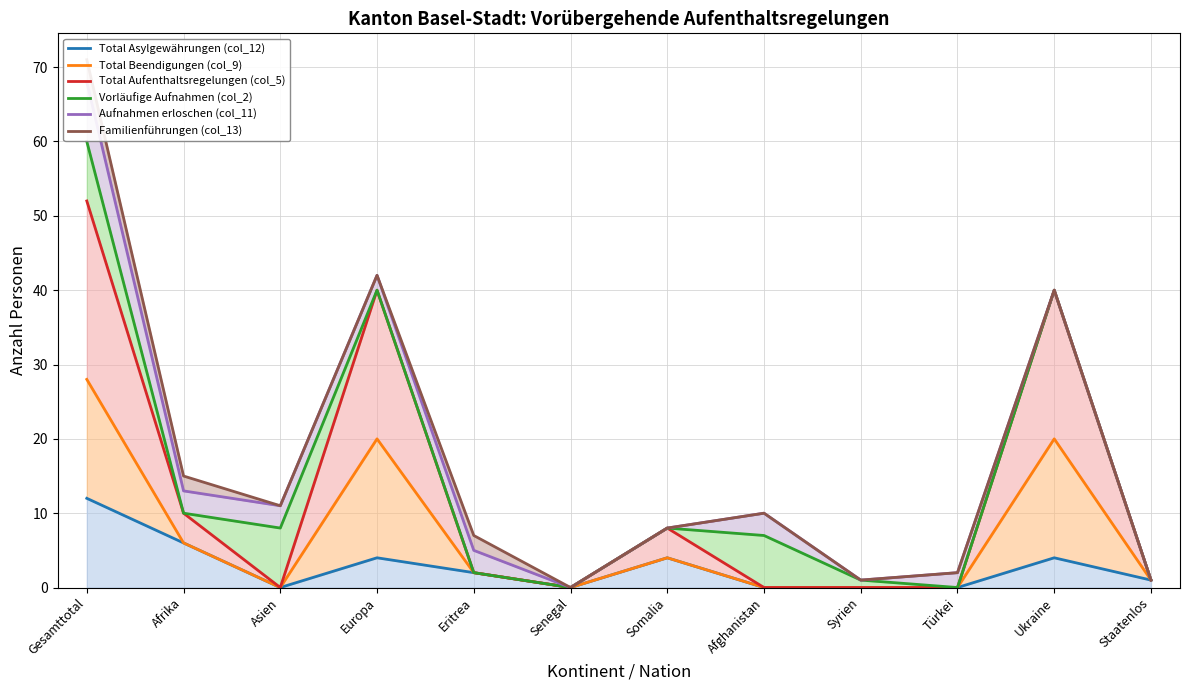

Count the number of data series in this chart.

6